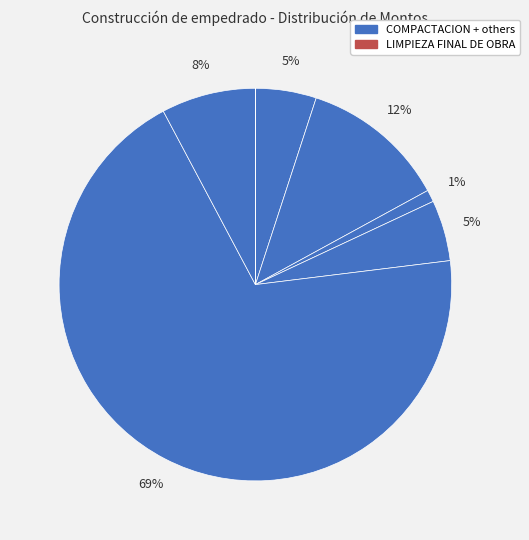

To the nearest percent, what is the average slice percentage?

14%